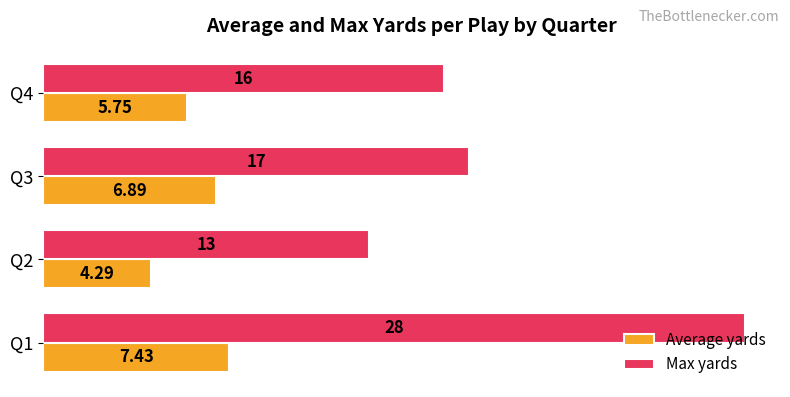

List the series in order of their overall mean, lowest first.

Average yards, Max yards